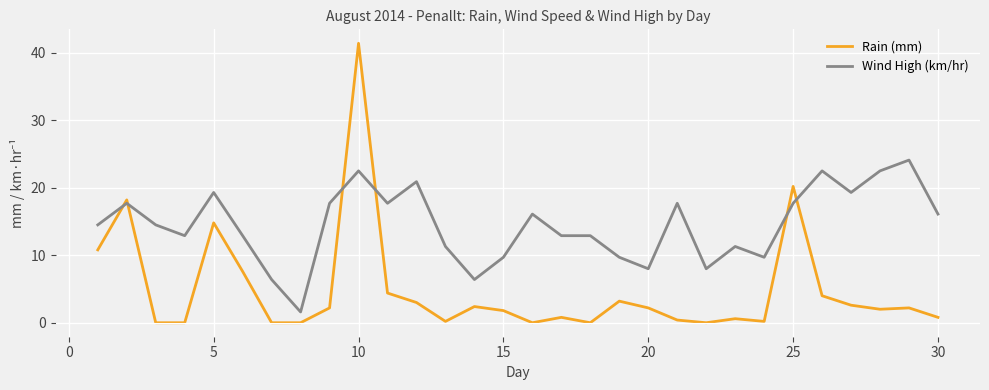

Which series has the largest range (max minus min)?

Rain (mm)